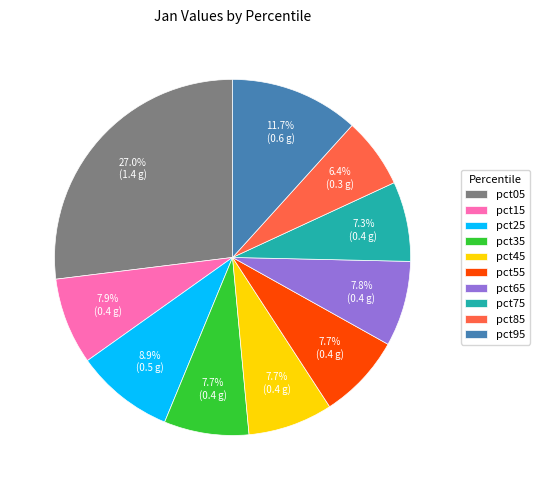

The pct25 slice represents 9% of the pie. True or false?

True